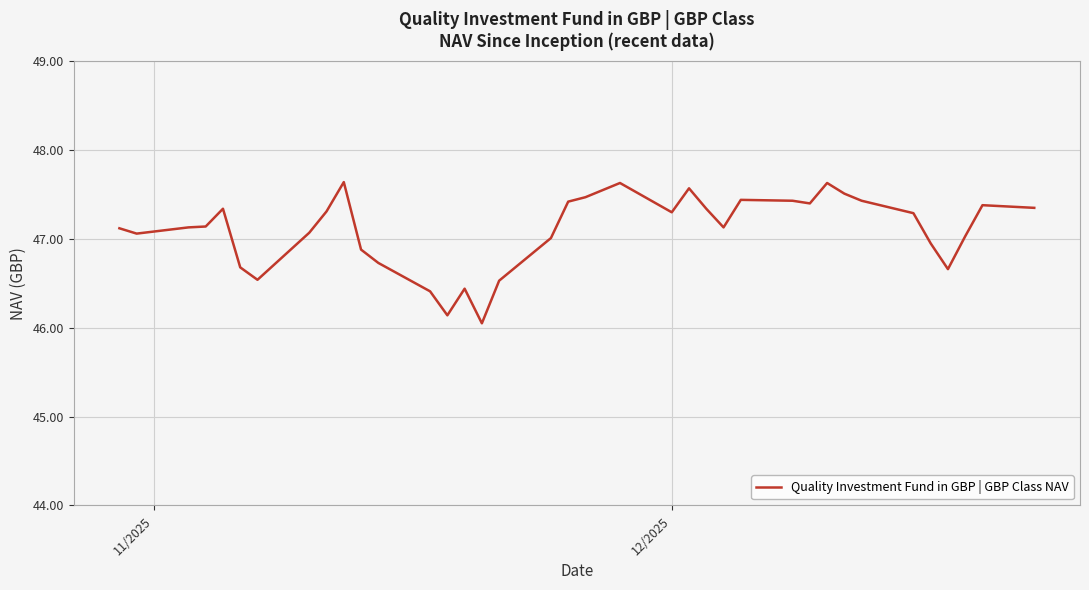

What is the difference between the maximum and minimum values?

1.6